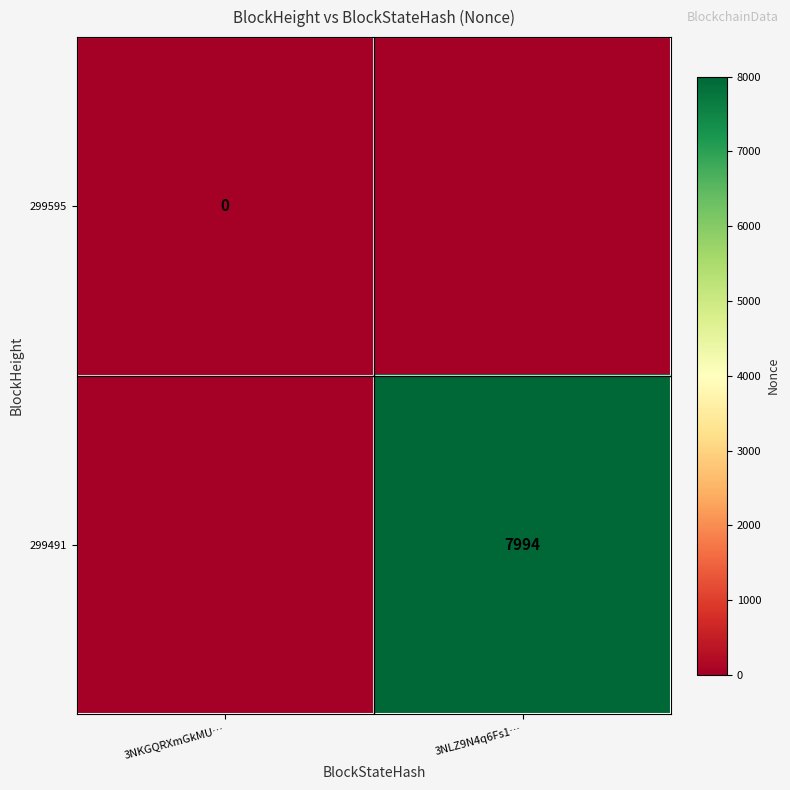

Is it true that 299491 equals 7994 at 3NLZ9N4q6Fs1…?

True